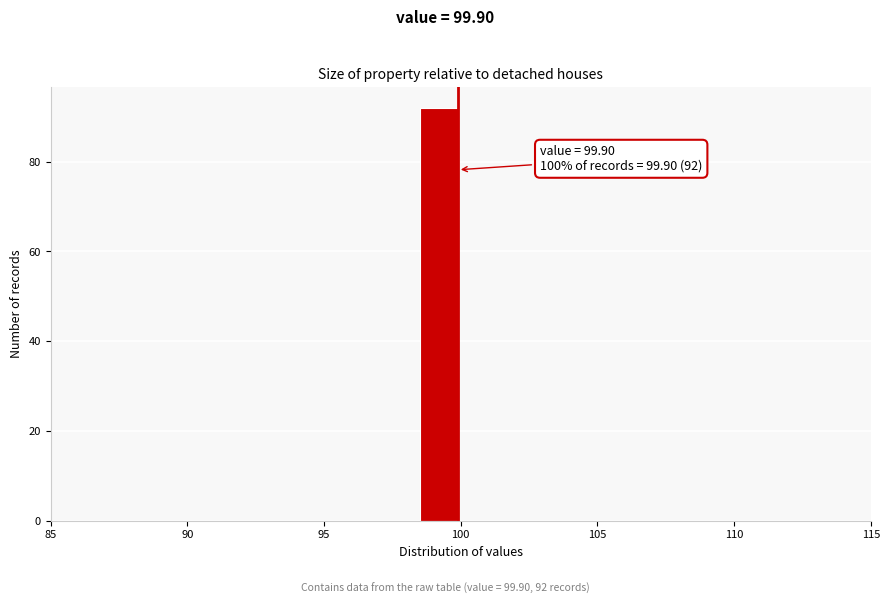

Around what value on the x-axis is the tallest bar? Give the approximate position of its centre, as read against the axis.

99.0